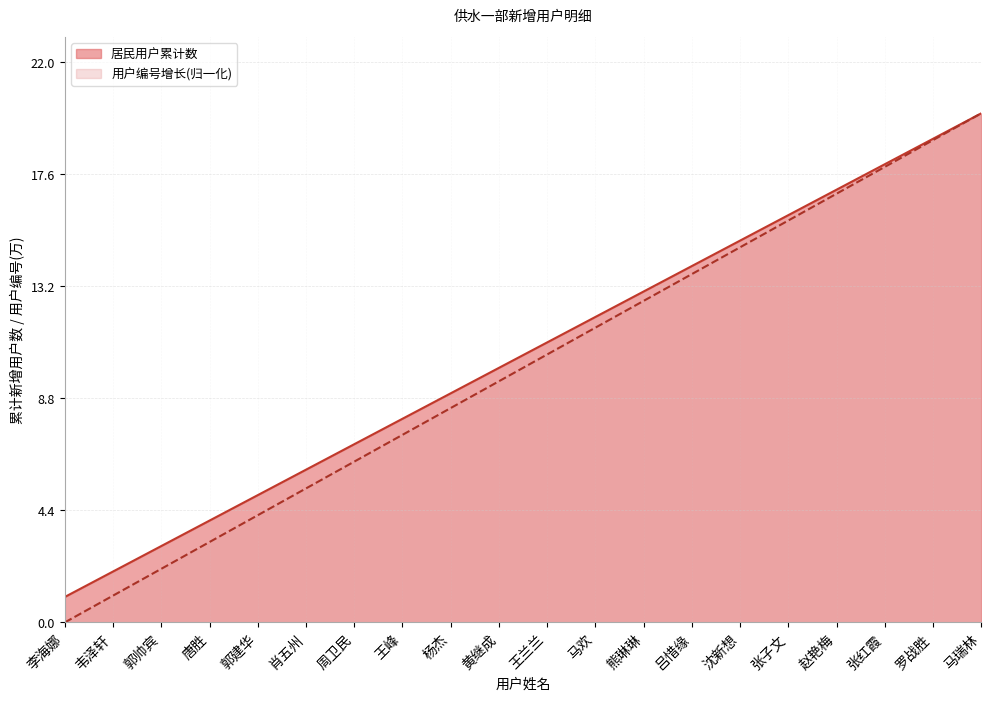

Which series changed the most between 郭帅宾 and 吕惜缘?

用户编号增长(归一化)